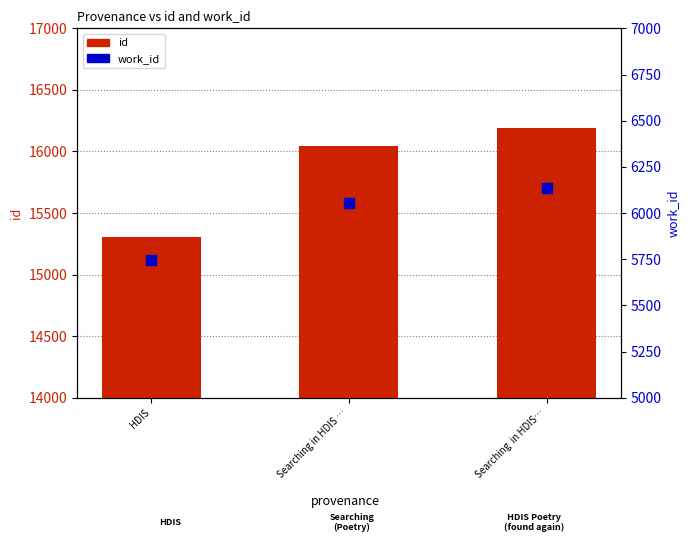

Which series contains the lowest Y value?

work_id